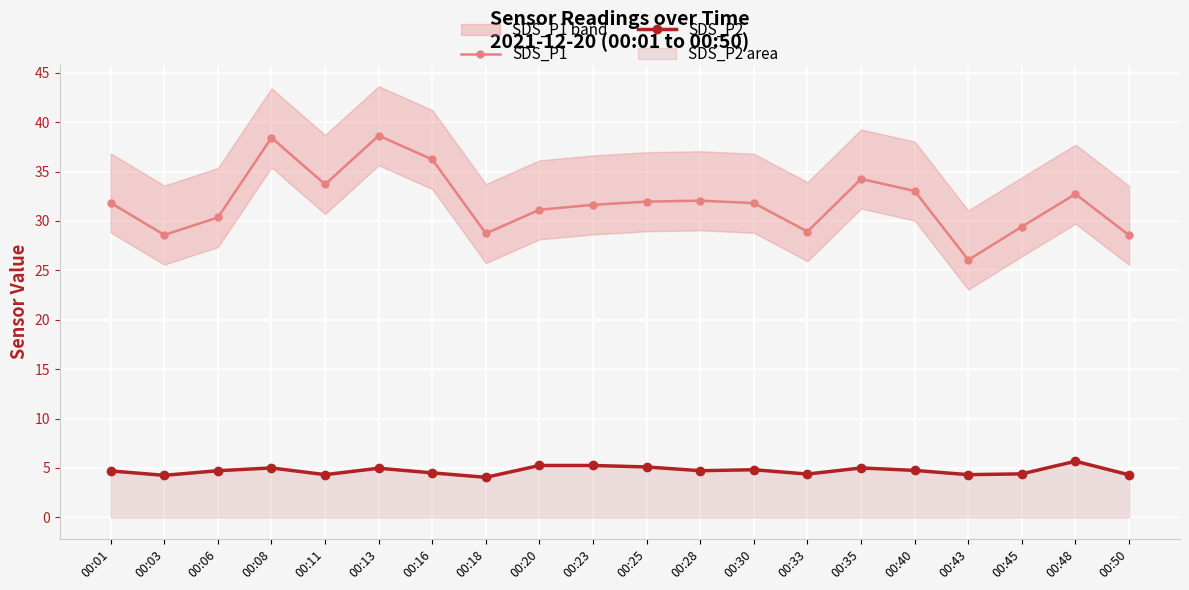

The SDS_P2 series shows 8.0 at 00:30. True or false?

False